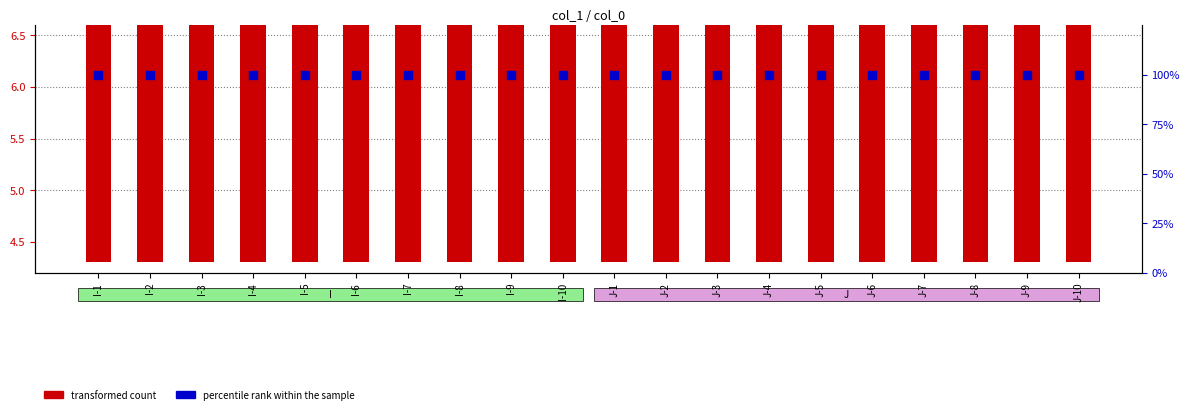

What are all the series names shown in the legend?

transformed count, percentile rank within the sample